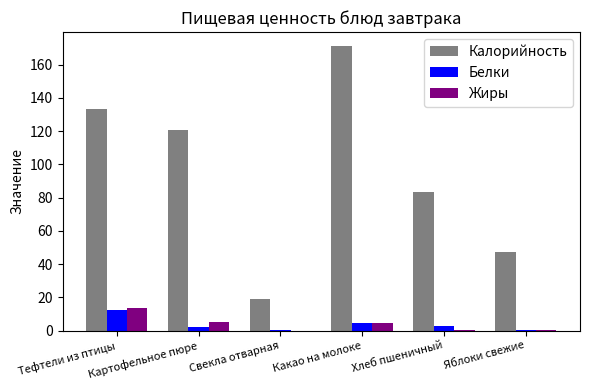

What is the sum of all Калорийность values?

574.0